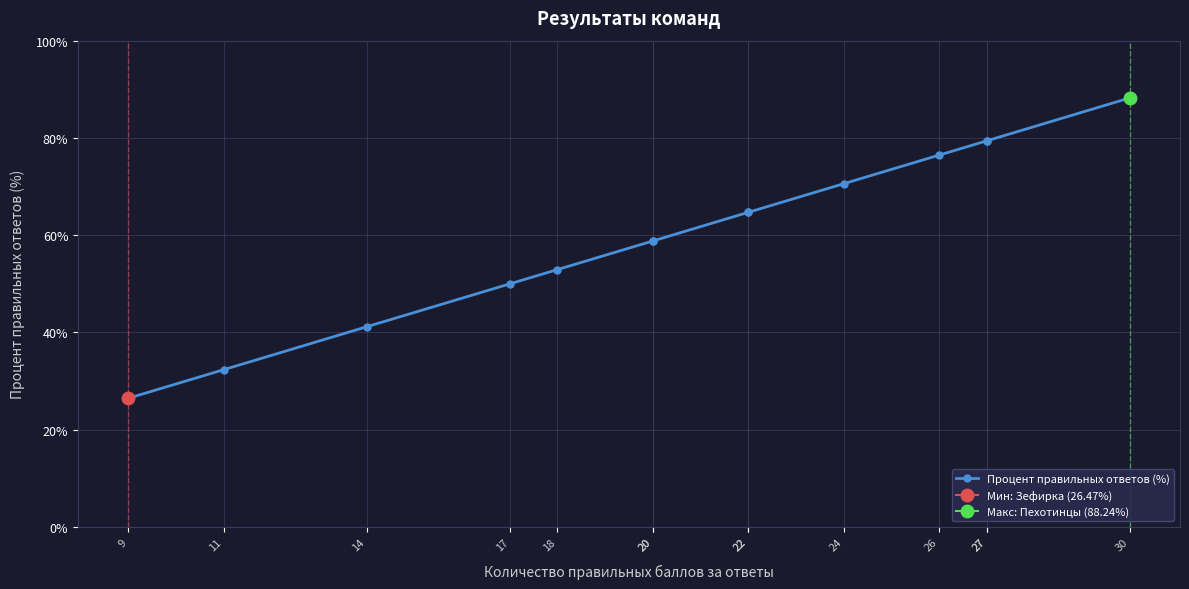

What is the value of the 12th point from the left?

79.4